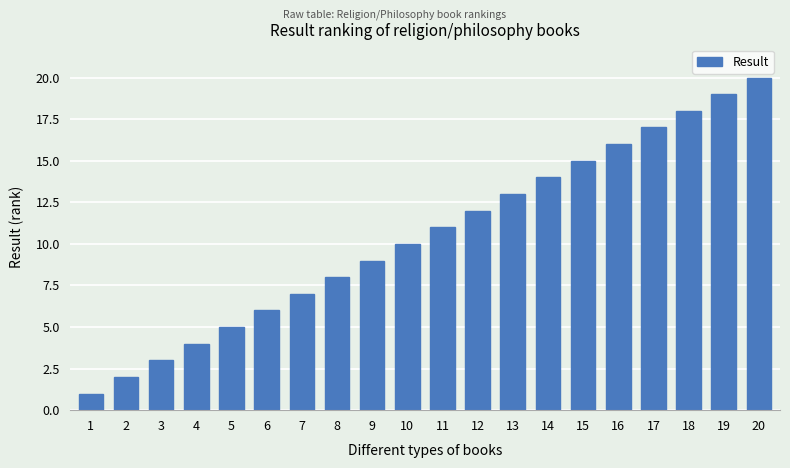

List the labels in order of value, smallest first.

1, 2, 3, 4, 5, 6, 7, 8, 9, 10, 11, 12, 13, 14, 15, 16, 17, 18, 19, 20